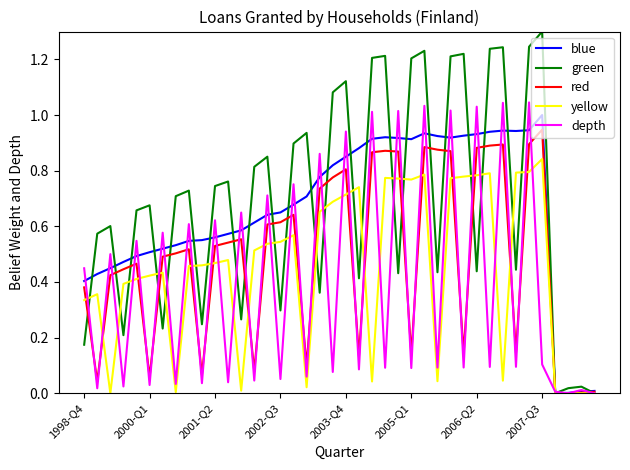

Which series has the largest range (max minus min)?

green